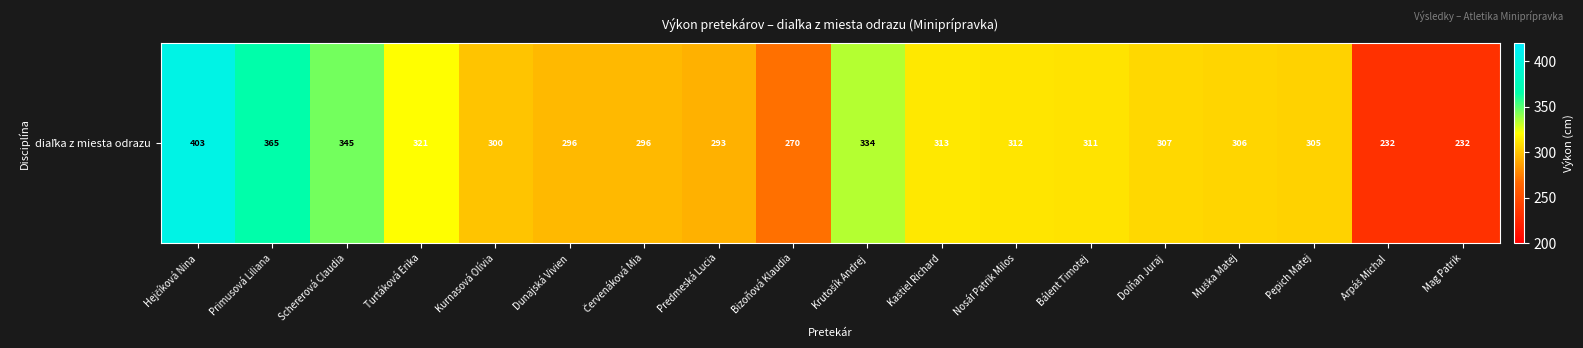

What is the change in value from Schererová Claudia to Bálent Timotej?

-34